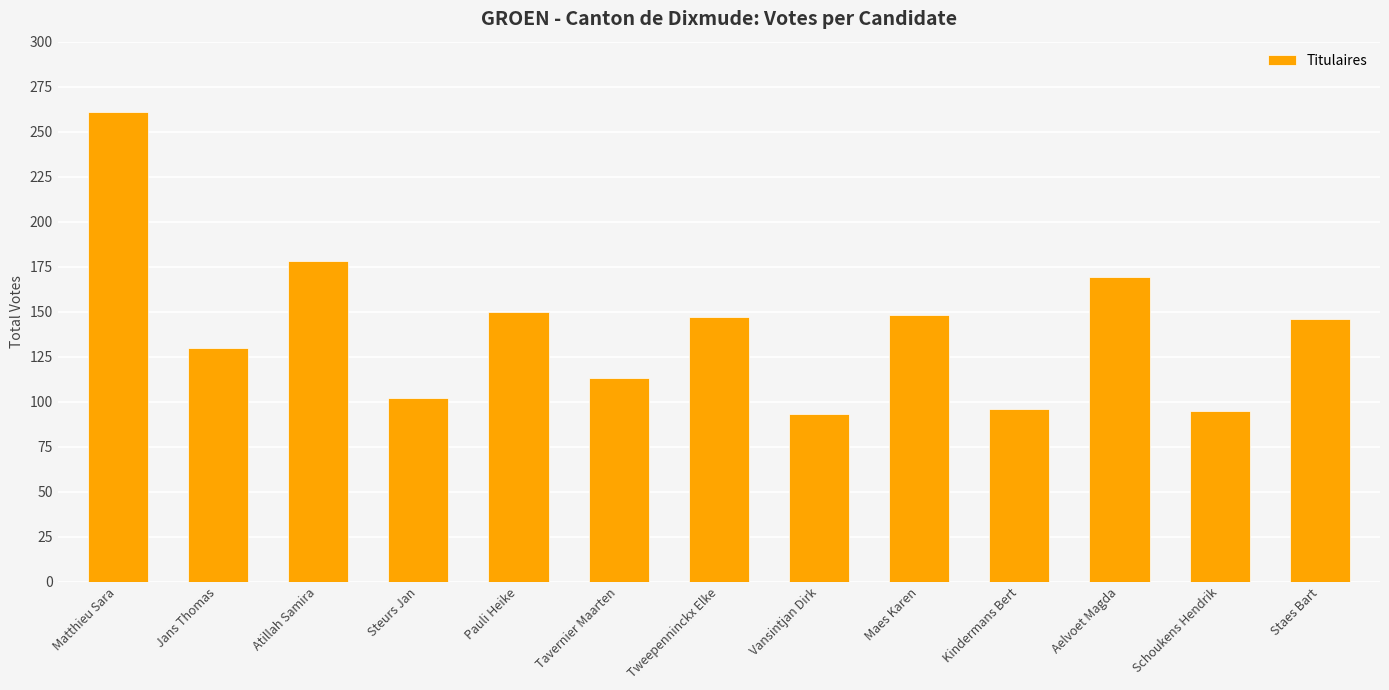

What is the maximum value shown in the chart?

261